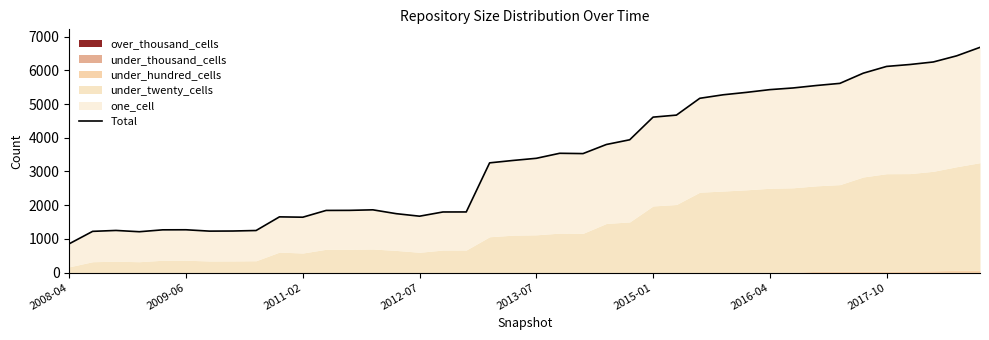

Reading right to left, transcribe all the data shown in this chart.

6684	6432	6250	6175	6118	5917	5615	5552	5479	5429	5348	5276	5172	4673	4613	3941	3801	3531	3540	3391	3327	3256	1799	1798	1673	1748	1862	1846	1844	1643	1653	1248	1233	1230	1270	1268	1212	1250	1223	855